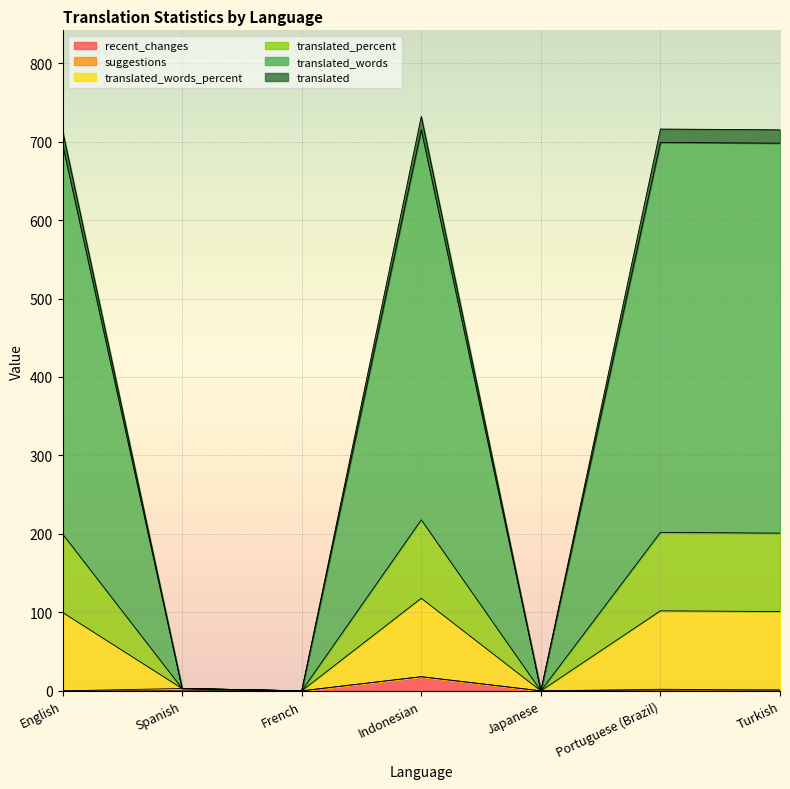

Where is the first local maximum for recent_changes?

Indonesian